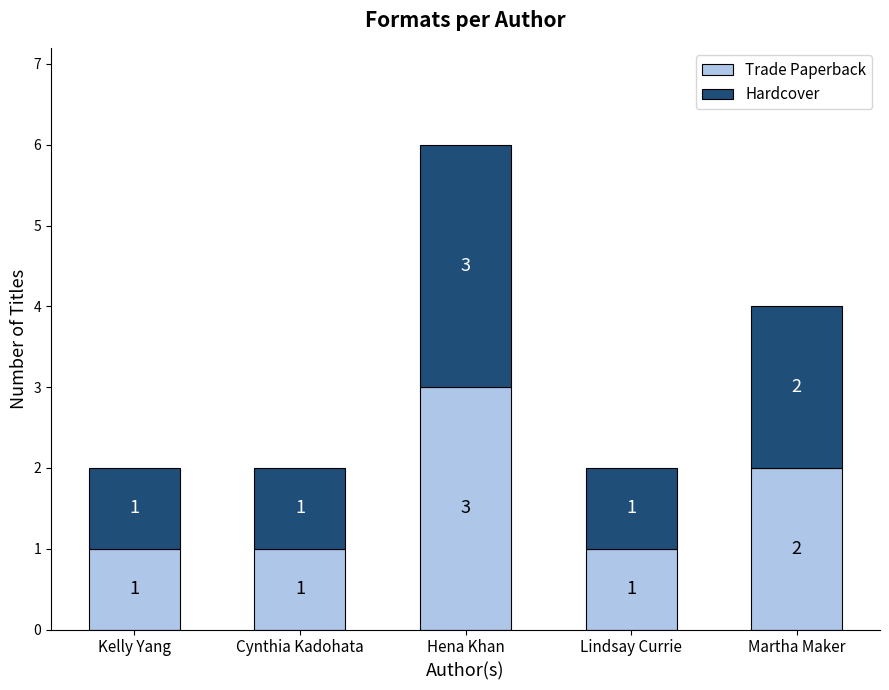

At which category is the sum across all series the highest?

Hena Khan